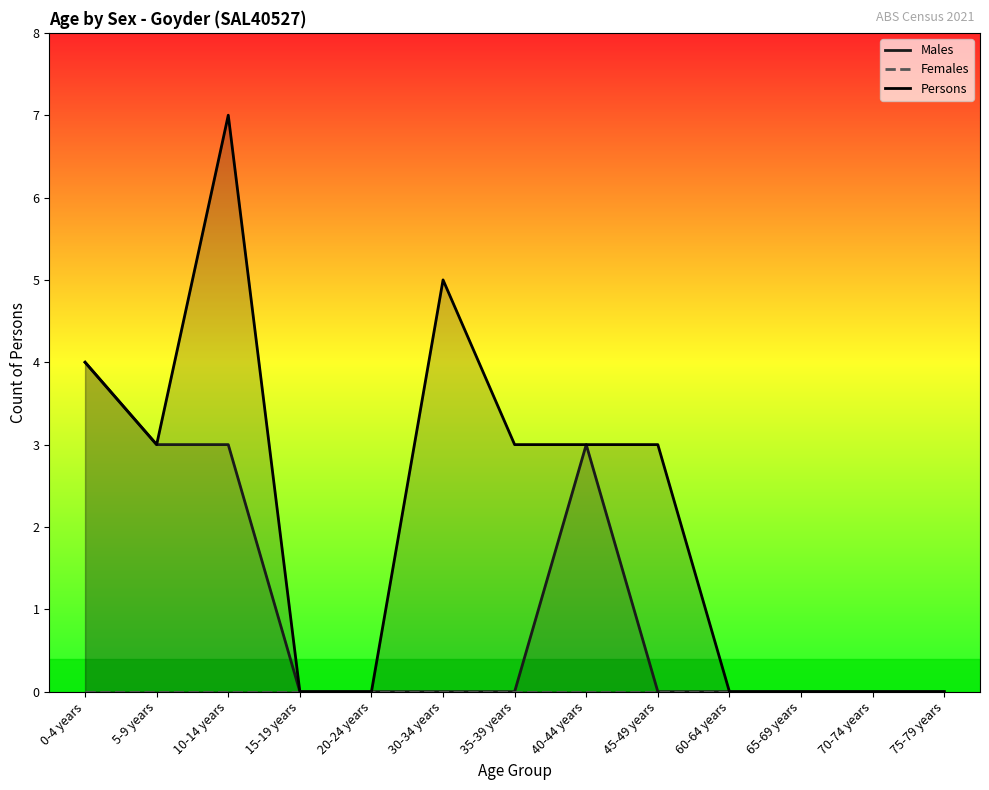

In Persons, how many points are higher than both neighbors (excluding endpoints)?

2